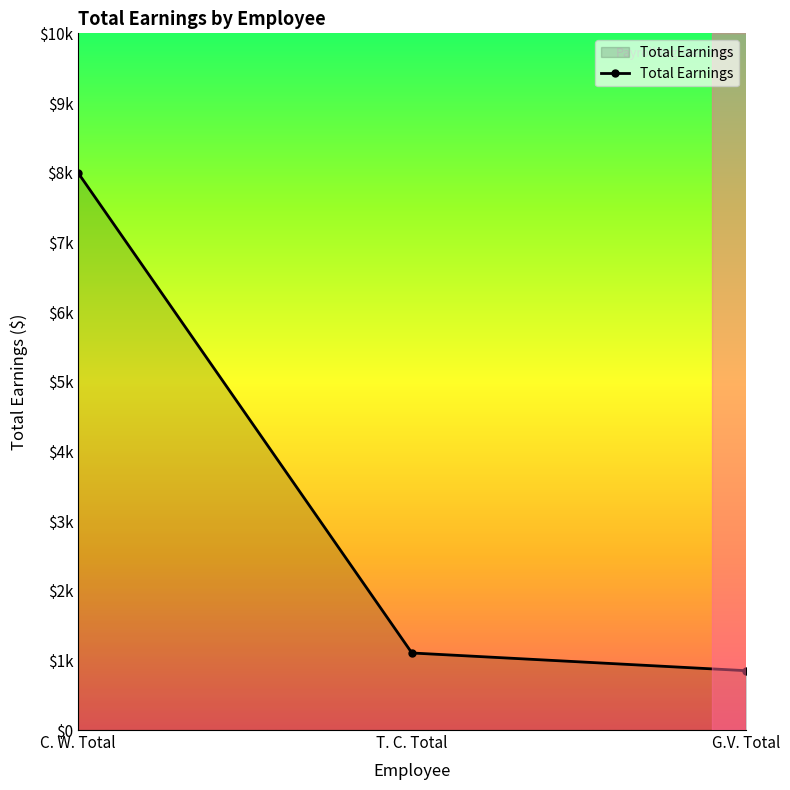

How many lines are shown in the chart?

1